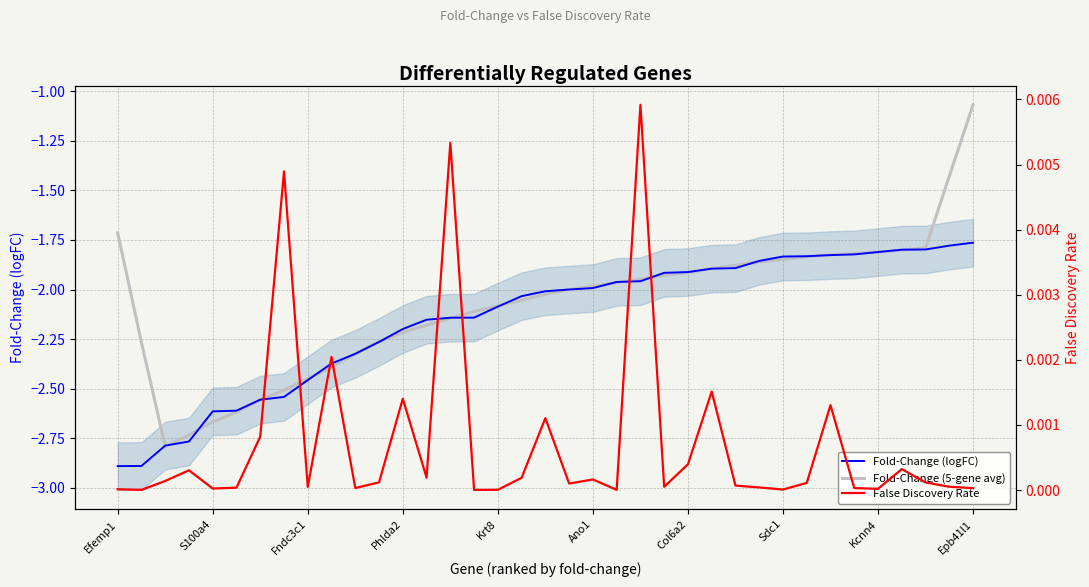

What position from the right is Sdc1?

9